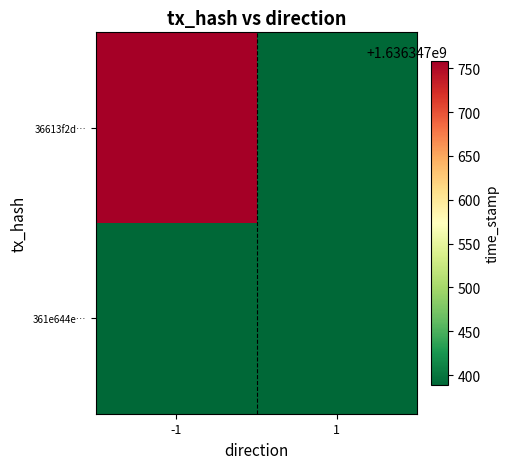

What is the total value across all series at -1?

1636347758